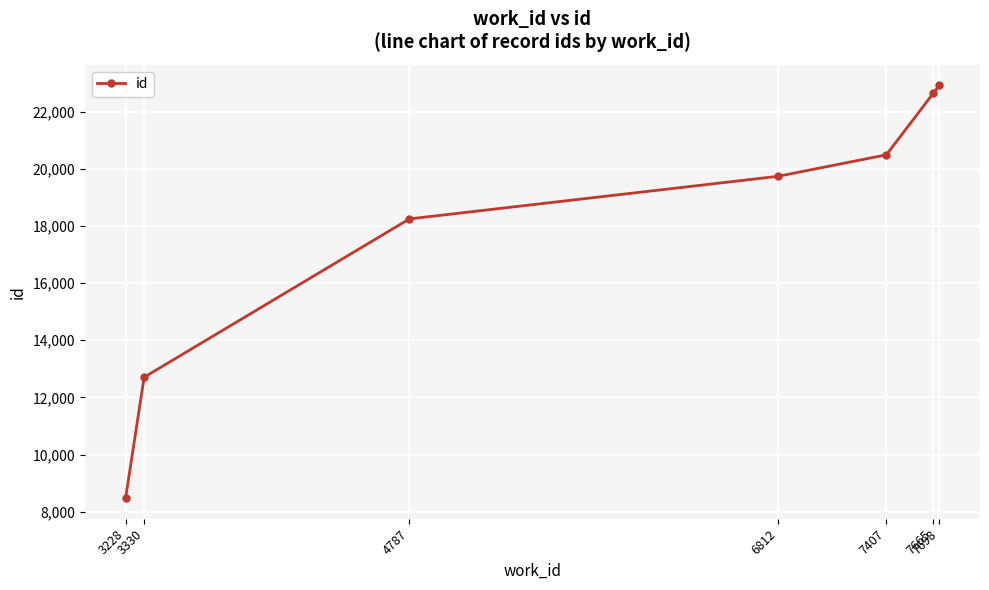

How many lines are shown in the chart?

1